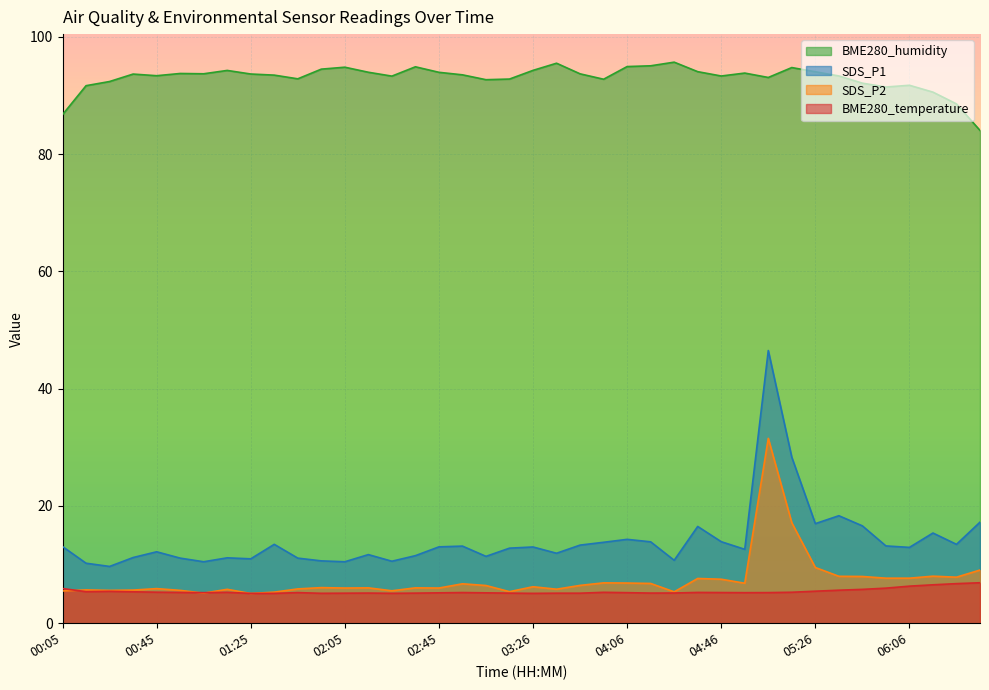

How many data points in SDS_P1 are less than 13?

20